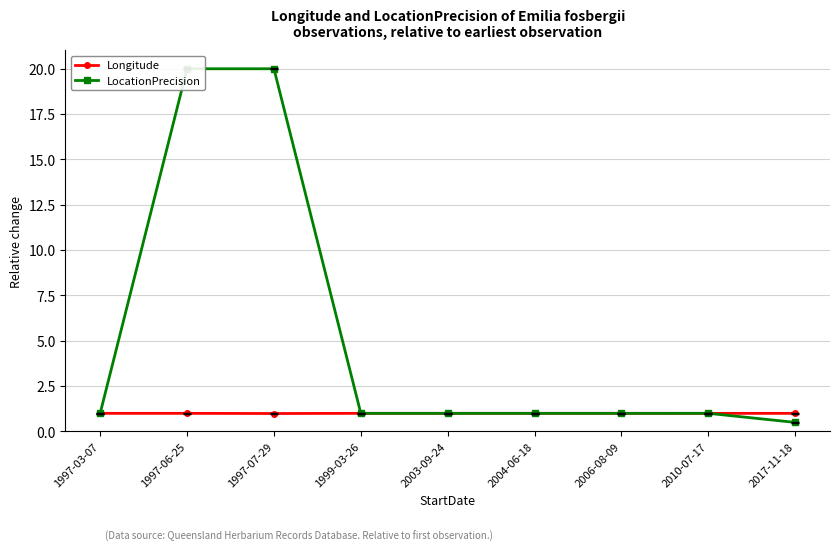

Rank the series by their average value, from lowest to highest.

Longitude, LocationPrecision